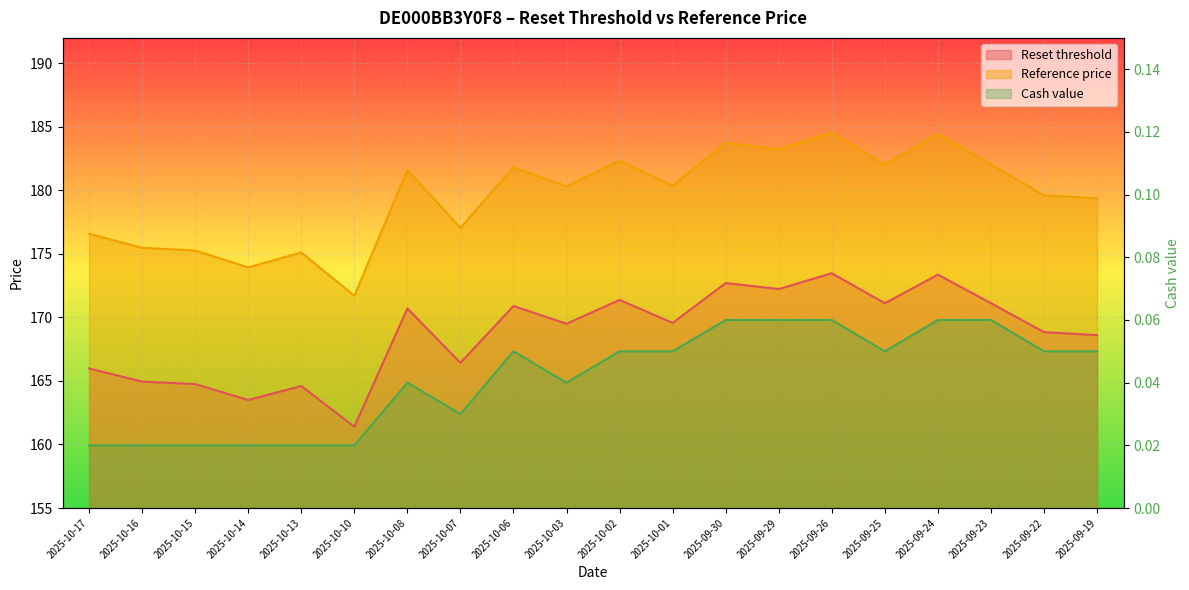

Rank the series at 2025-09-26 from highest to lowest value.

Reference price, Reset threshold, Cash value